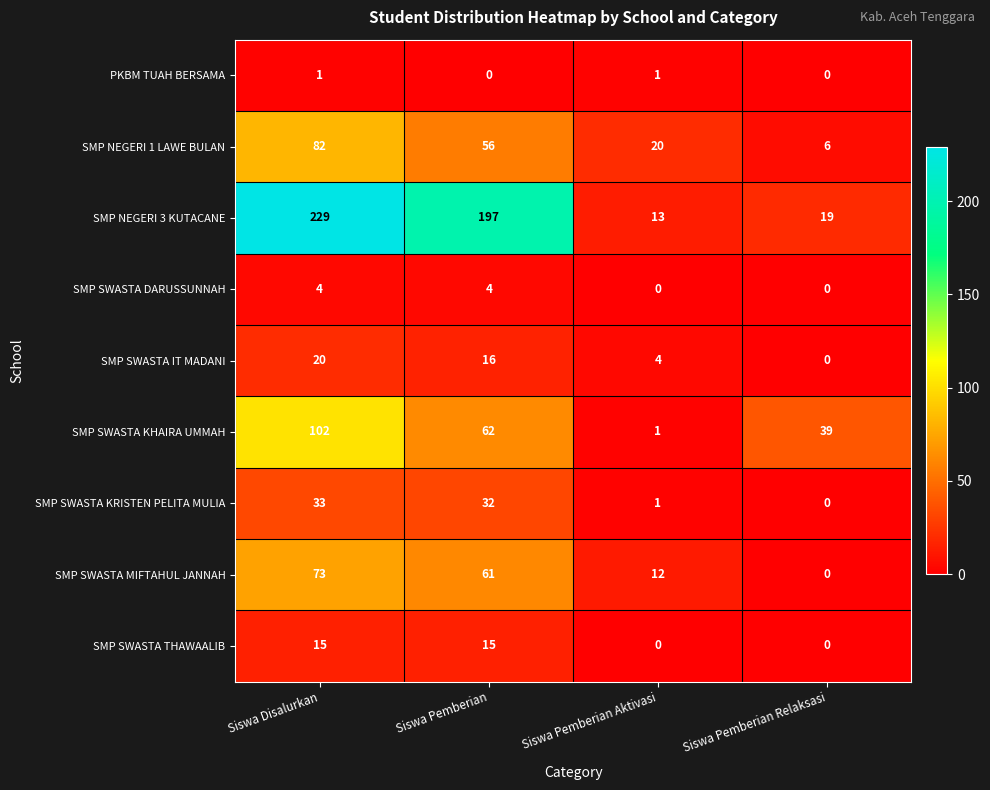

Which series has the largest total across all categories?

SMP NEGERI 3 KUTACANE